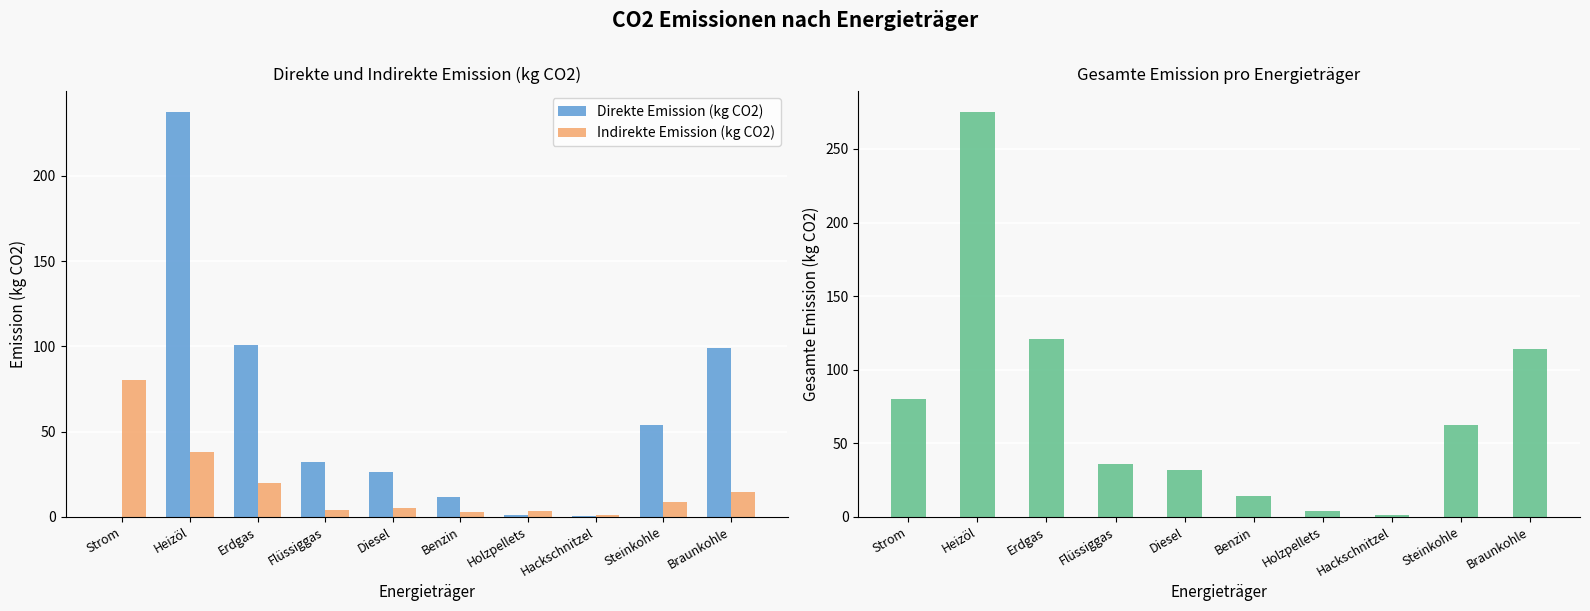

Reading left to right, extract all data points from this chart.

Direkte Emission (kg CO2): Strom=0.0	Heizöl=237.6	Erdgas=100.5	Flüssiggas=32.0	Diesel=26.3	Benzin=11.7	Holzpellets=0.8	Hackschnitzel=0.4	Steinkohle=53.8	Braunkohle=99.2
Indirekte Emission (kg CO2): Strom=80.4	Heizöl=37.8	Erdgas=20.1	Flüssiggas=4.2	Diesel=5.3	Benzin=2.7	Holzpellets=3.3	Hackschnitzel=1.0	Steinkohle=8.5	Braunkohle=14.8
Gesamte Emission (kg CO2): Strom=80.4	Heizöl=275.4	Erdgas=120.6	Flüssiggas=36.2	Diesel=31.6	Benzin=14.4	Holzpellets=4.1	Hackschnitzel=1.4	Steinkohle=62.3	Braunkohle=114.0